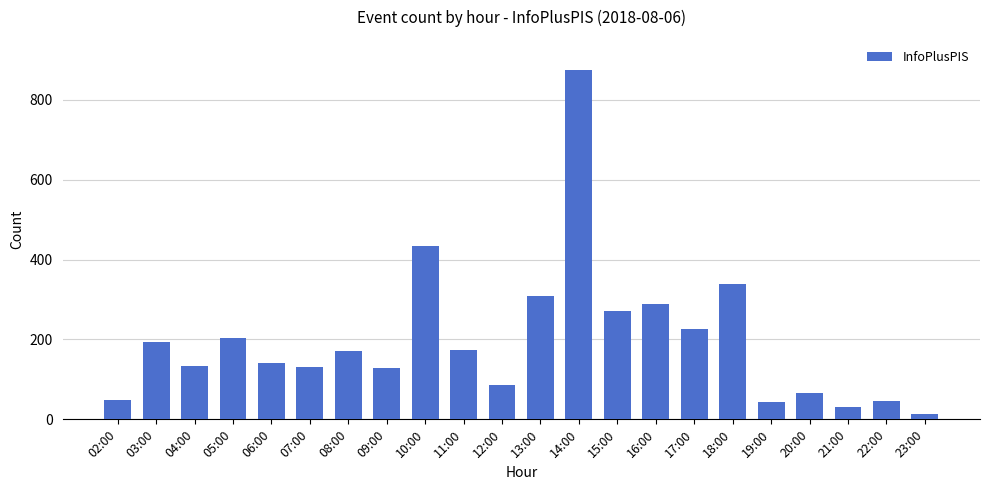

What is the value of the 13th bar from the left?

874